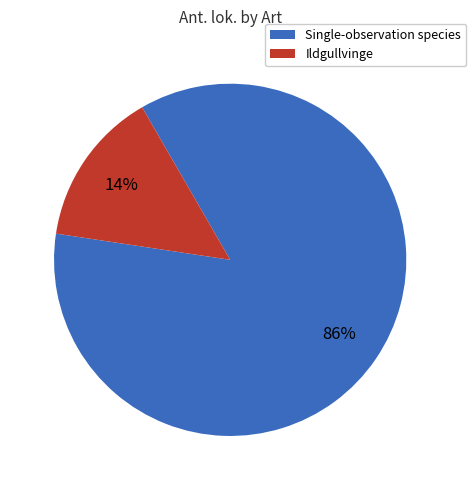

Which slice is the largest?

Single-observation species